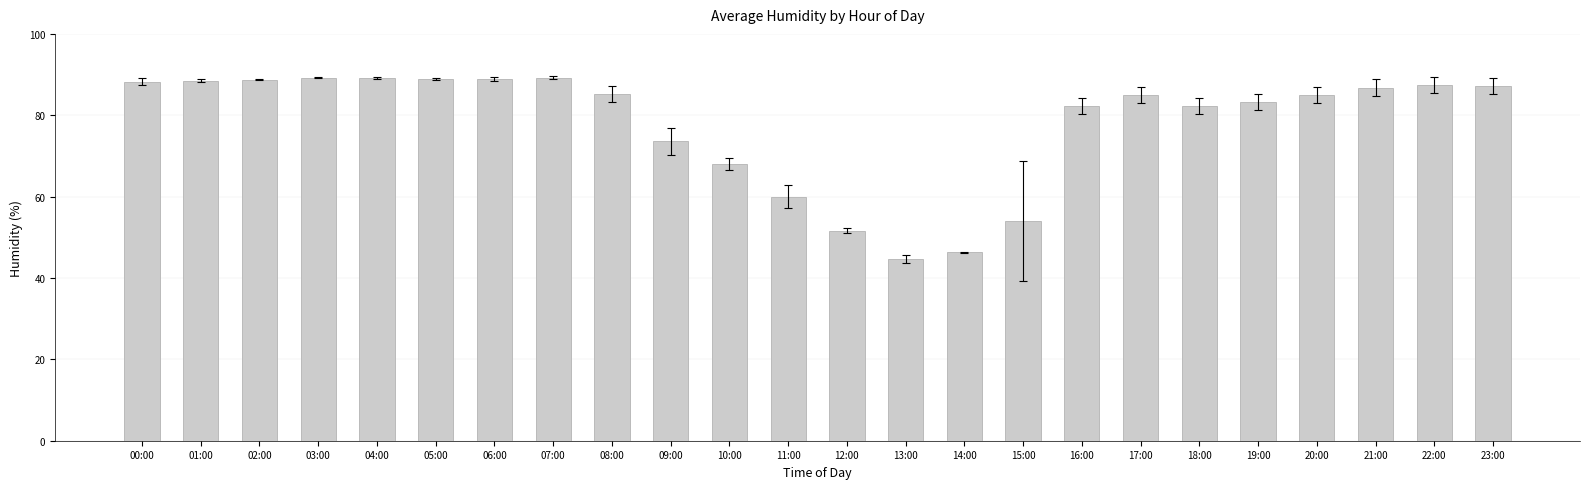

How many categories are shown in the chart?

24